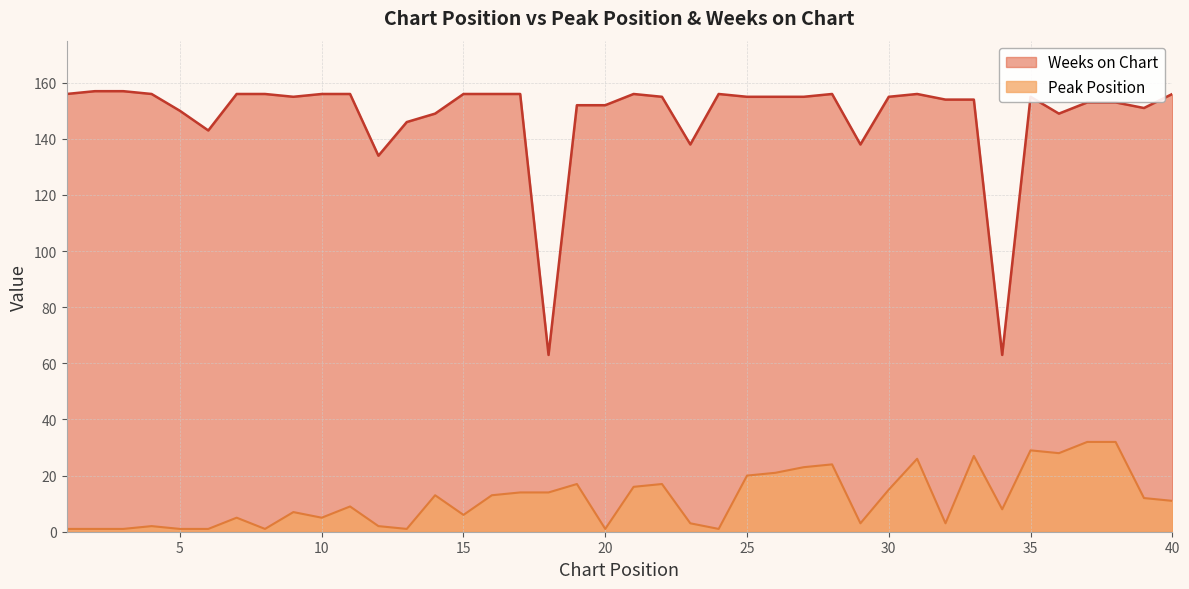

True or false: Weeks on Chart has more than 2 interior local peaks.

True